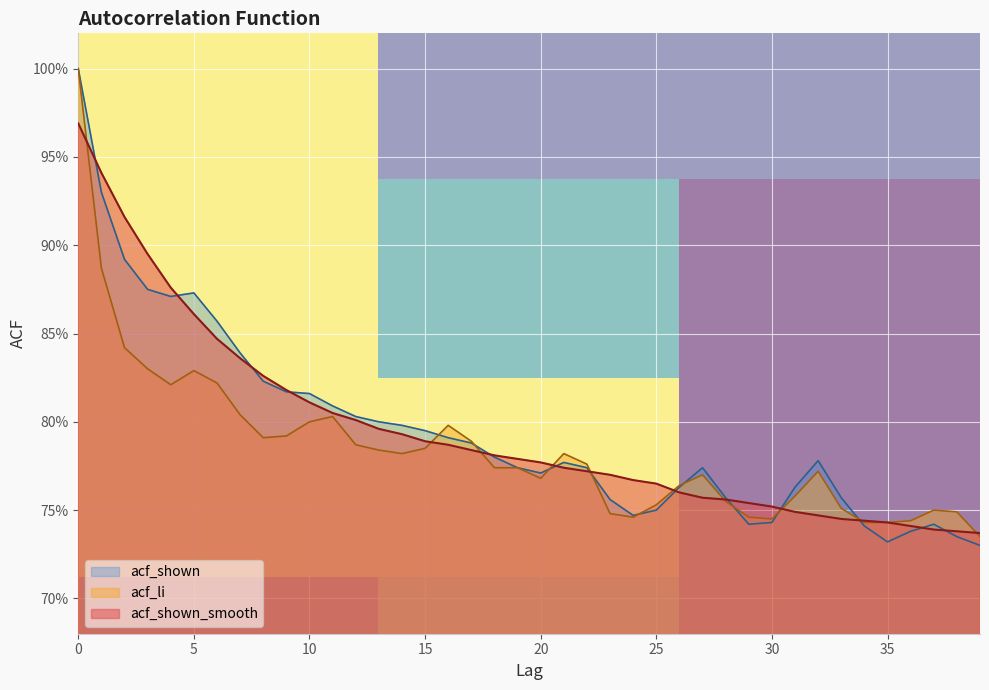

What are all the series names shown in the legend?

acf_shown, acf_li, acf_shown_smooth